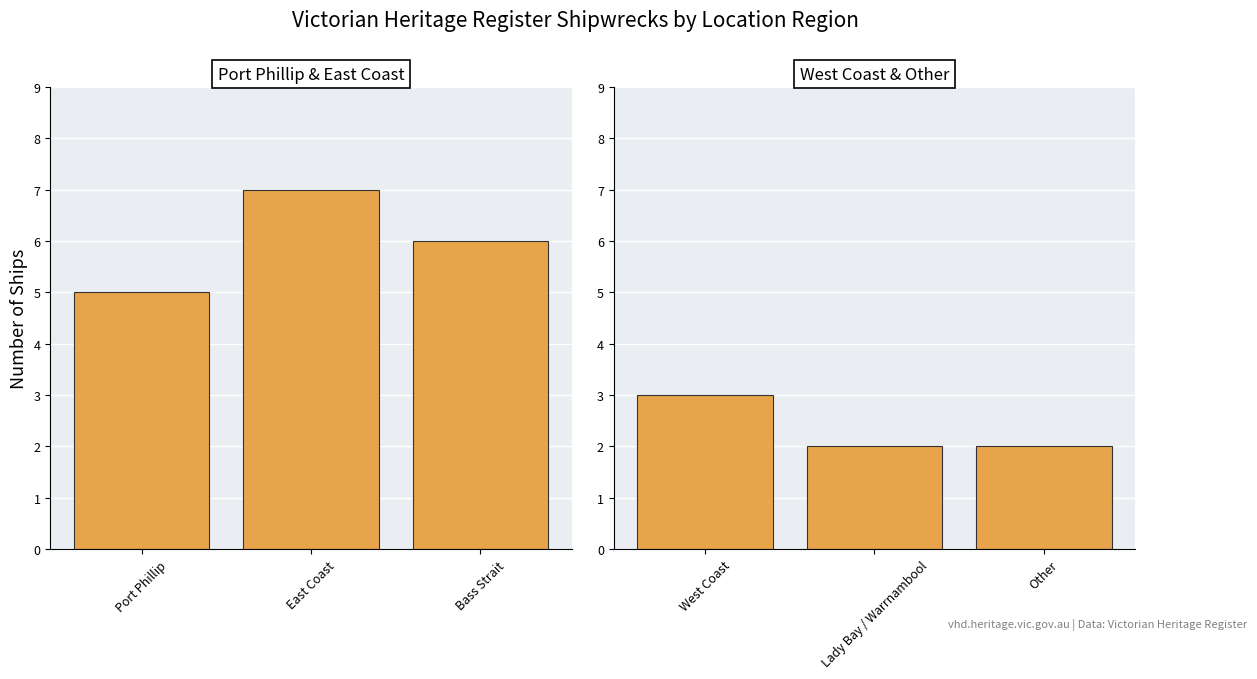

Reading right to left, extract all data points from this chart.

Port Phillip / East Coast / Bass Strait: 6	7	5
West Coast / Warrnambool / Other: 2	2	3